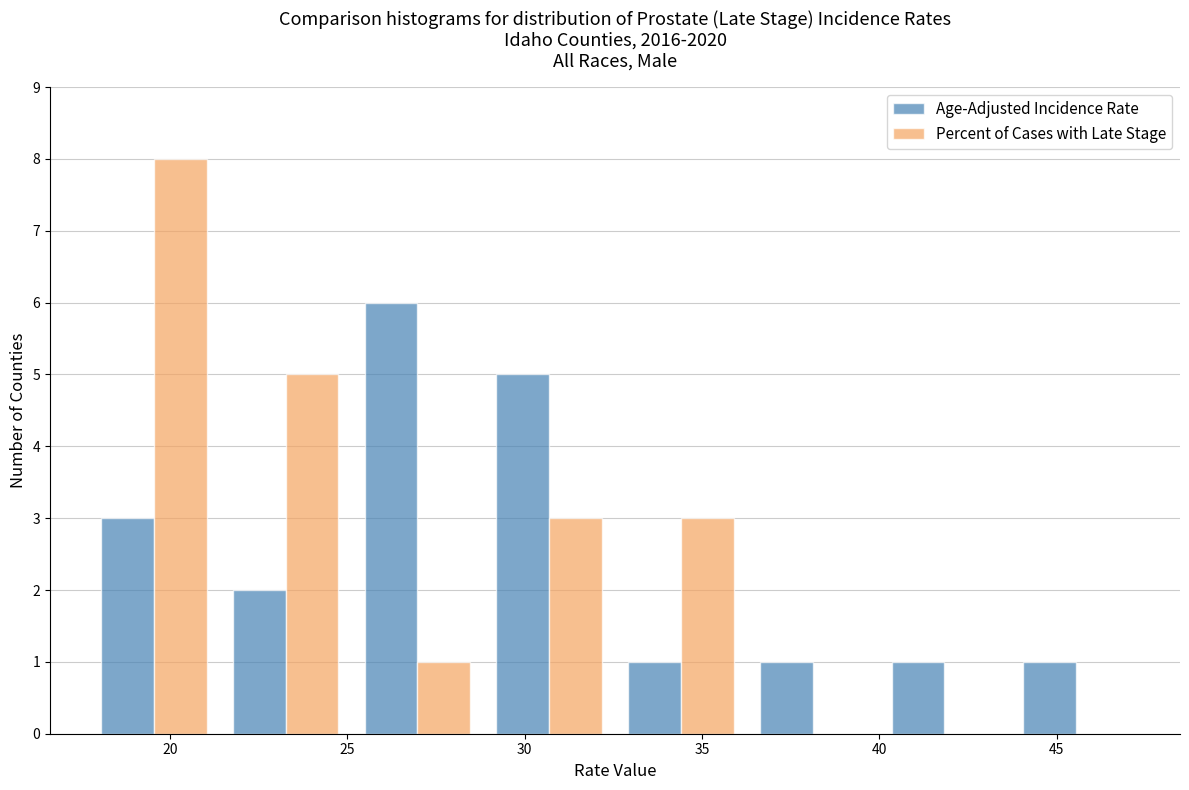

Reading left to right, transcribe this chart: for each range on the x-axis, give the height of each series' bar. Neither the bar edges nor the heights are printed on the chart, so give them approximately, as read against the axes.

17.5 to 21.5: Age-Adjusted Incidence Rate=3	Percent of Cases with Late Stage=8
21.5 to 25.0: Age-Adjusted Incidence Rate=2	Percent of Cases with Late Stage=5
25.0 to 29.0: Age-Adjusted Incidence Rate=6	Percent of Cases with Late Stage=1
29.0 to 32.5: Age-Adjusted Incidence Rate=5	Percent of Cases with Late Stage=3
32.5 to 36.5: Age-Adjusted Incidence Rate=1	Percent of Cases with Late Stage=3
36.5 to 40.0: Age-Adjusted Incidence Rate=1	Percent of Cases with Late Stage=0
40.0 to 43.5: Age-Adjusted Incidence Rate=1	Percent of Cases with Late Stage=0
43.5 to 47.5: Age-Adjusted Incidence Rate=1	Percent of Cases with Late Stage=0